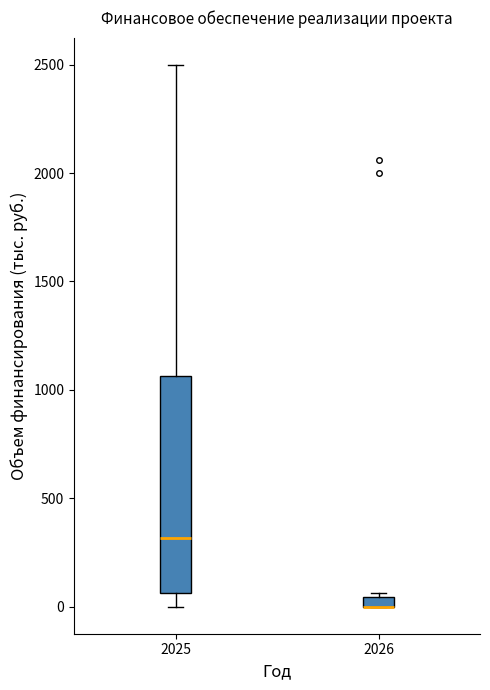

Which box is the tallest, from its lower edge to its upper edge?

2025